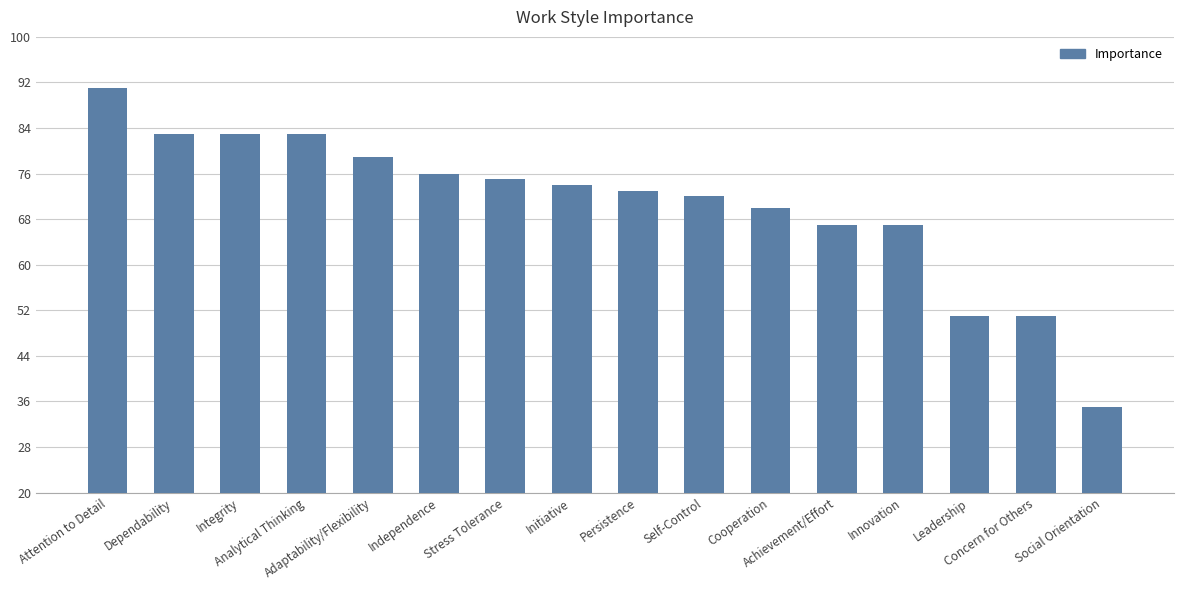

What is the label of the 7th bar from the left?

Stress Tolerance